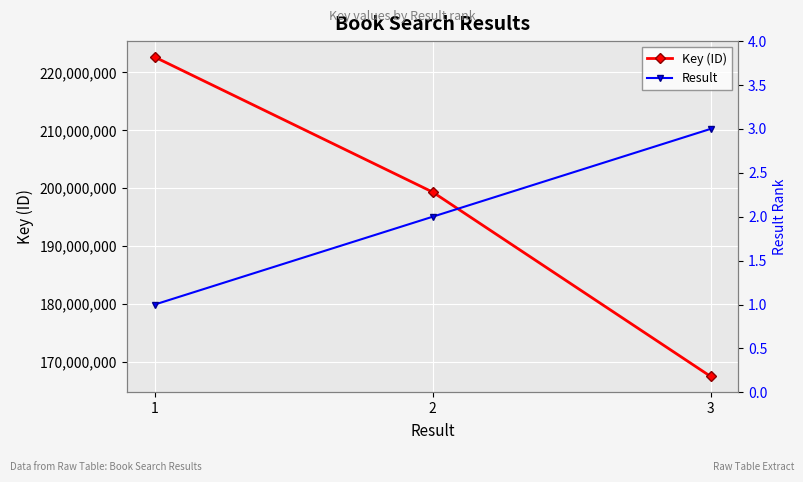

At which category does the chart reach its minimum across all series?

1